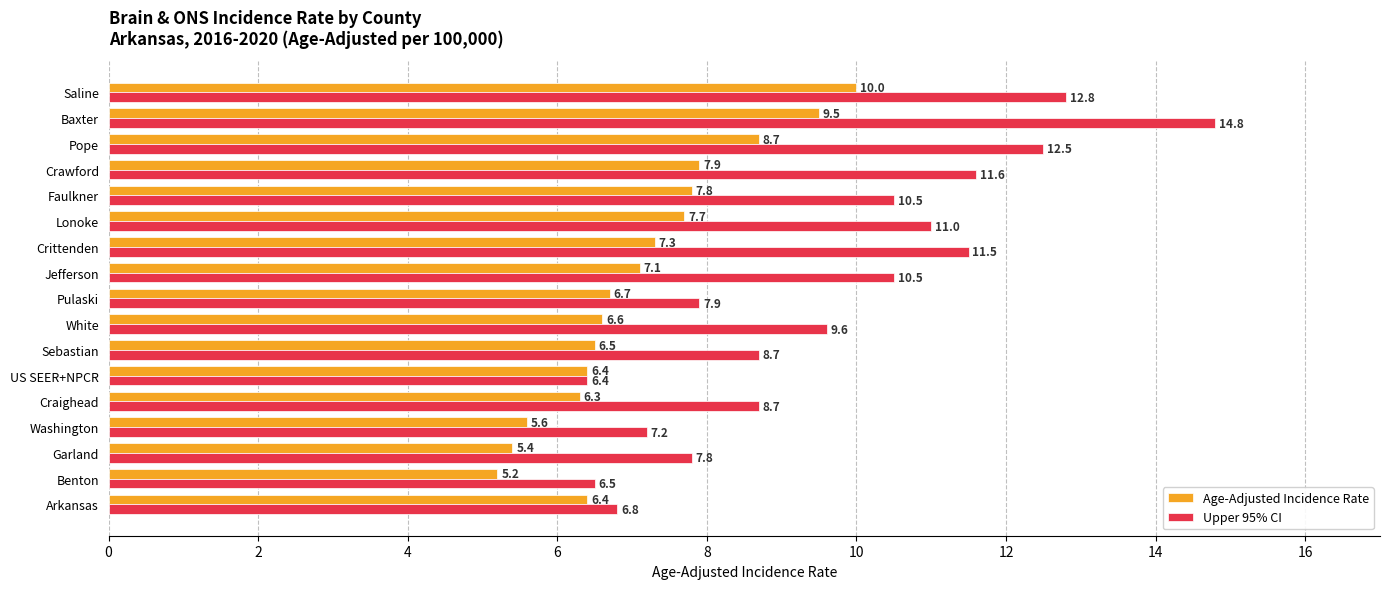

Which series changed the most between Arkansas and Pulaski?

Upper 95% CI